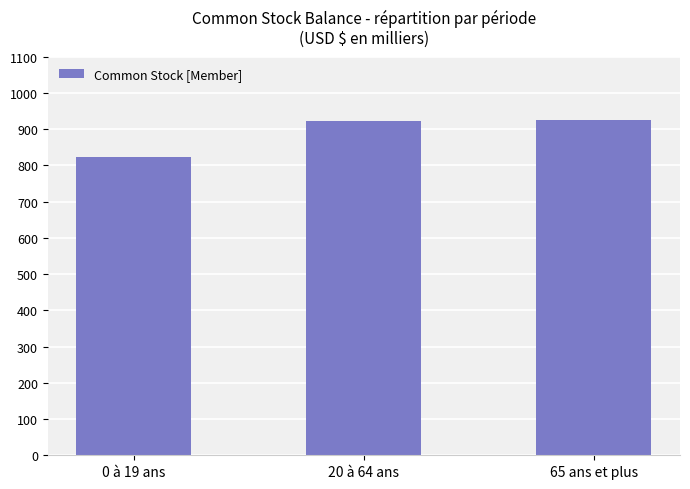

What is the sum of the values at 0 à 19 ans and 20 à 64 ans?

1745